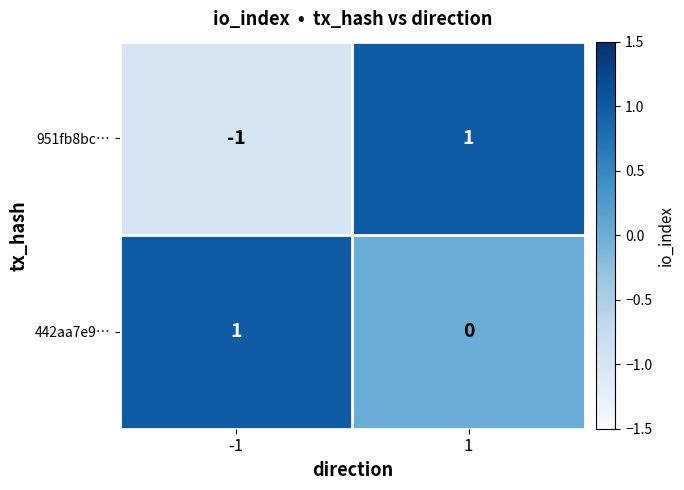

Reading left to right, what are all the values shown in this chart?

951fb8bc…: -1	1
442aa7e9…: 1	0